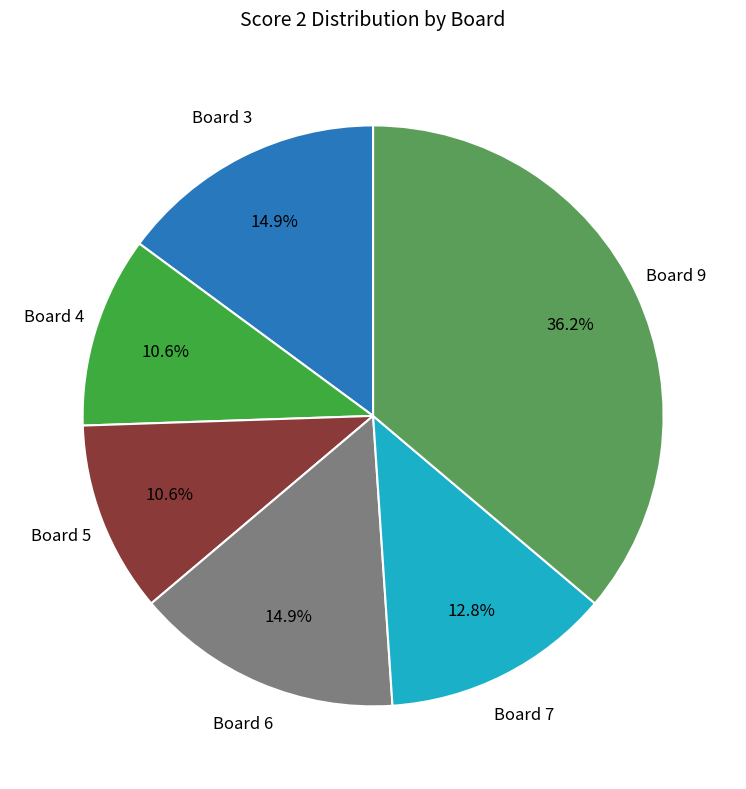

Is there any slice that represents more than half of the pie?

No